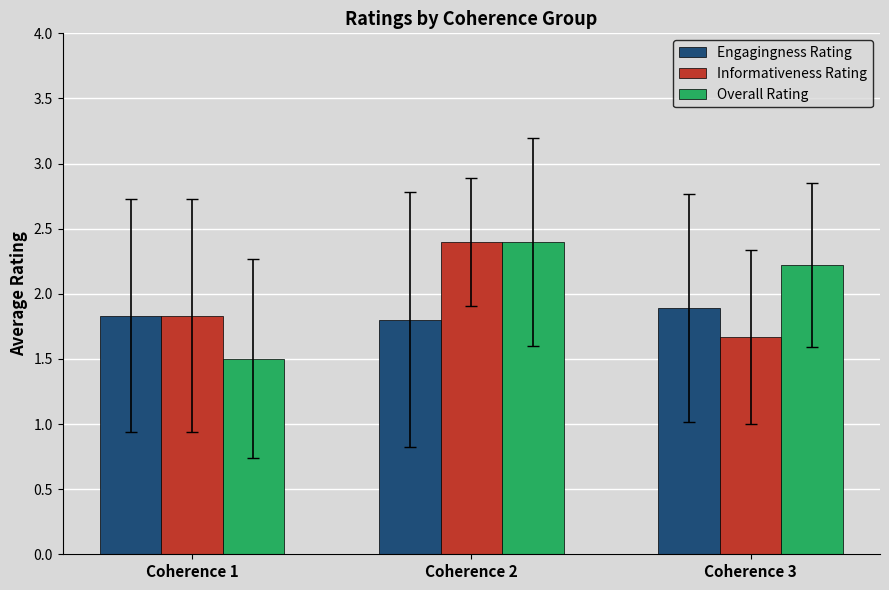

Reading right to left, what are all the values shown in this chart?

Engagingness Rating: Coherence 3=1.9	Coherence 2=1.8	Coherence 1=1.8
Informativeness Rating: Coherence 3=1.7	Coherence 2=2.4	Coherence 1=1.8
Overall Rating: Coherence 3=2.2	Coherence 2=2.4	Coherence 1=1.5